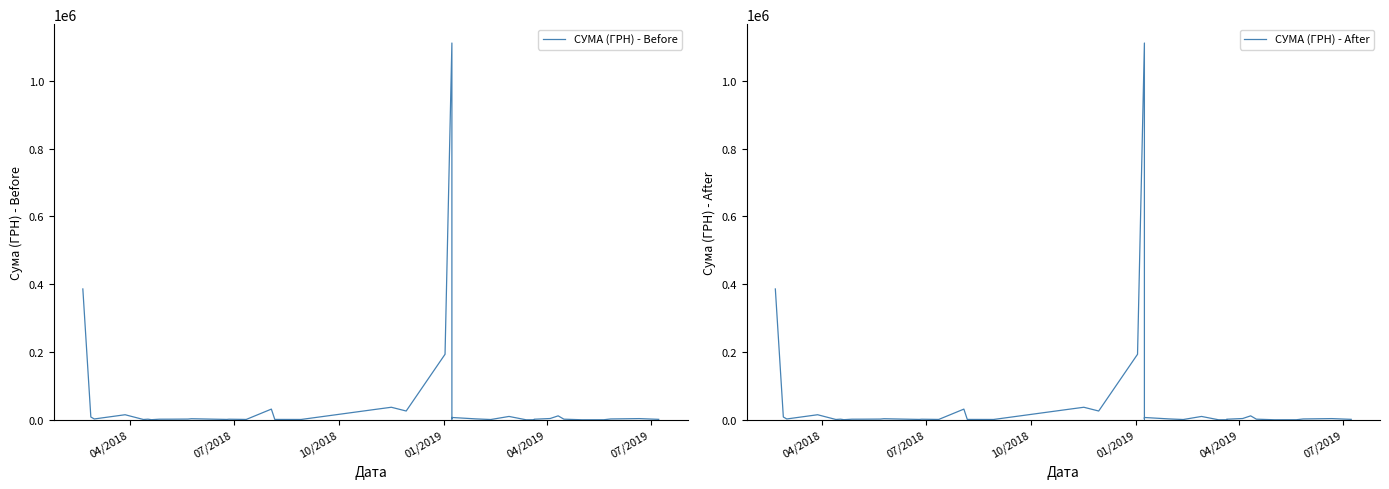

What is the lowest value of the СУМА (ГРН) - After series?

247.0